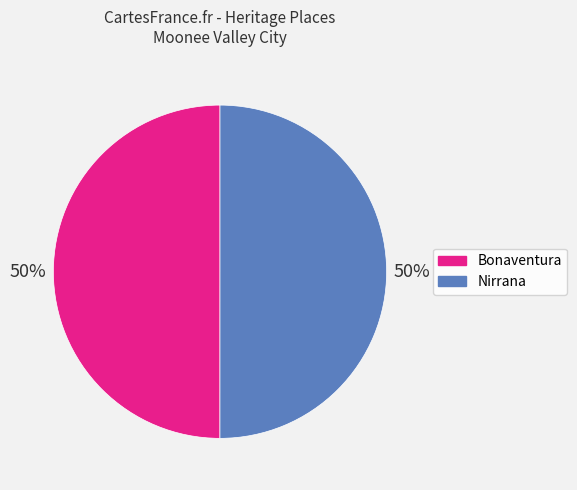

Do Bonaventura and Nirrana together represent more than half of the pie?

Yes